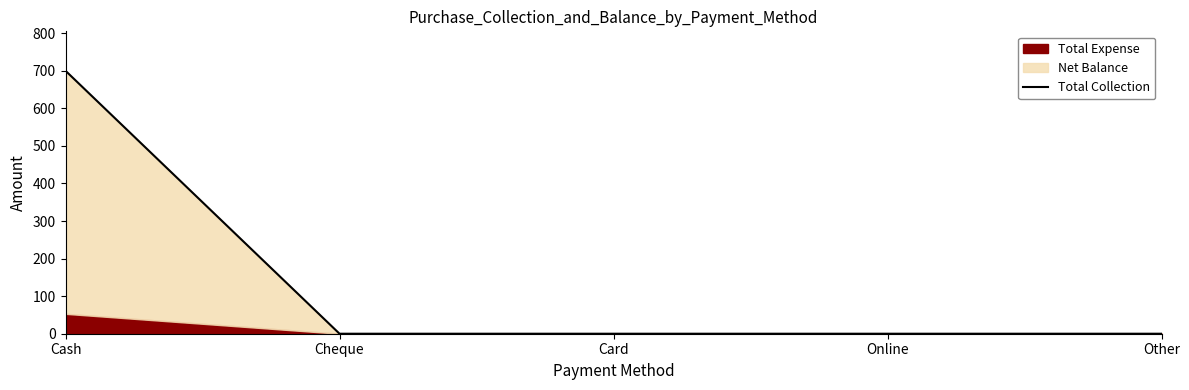

The value at Online is 0. True or false?

True